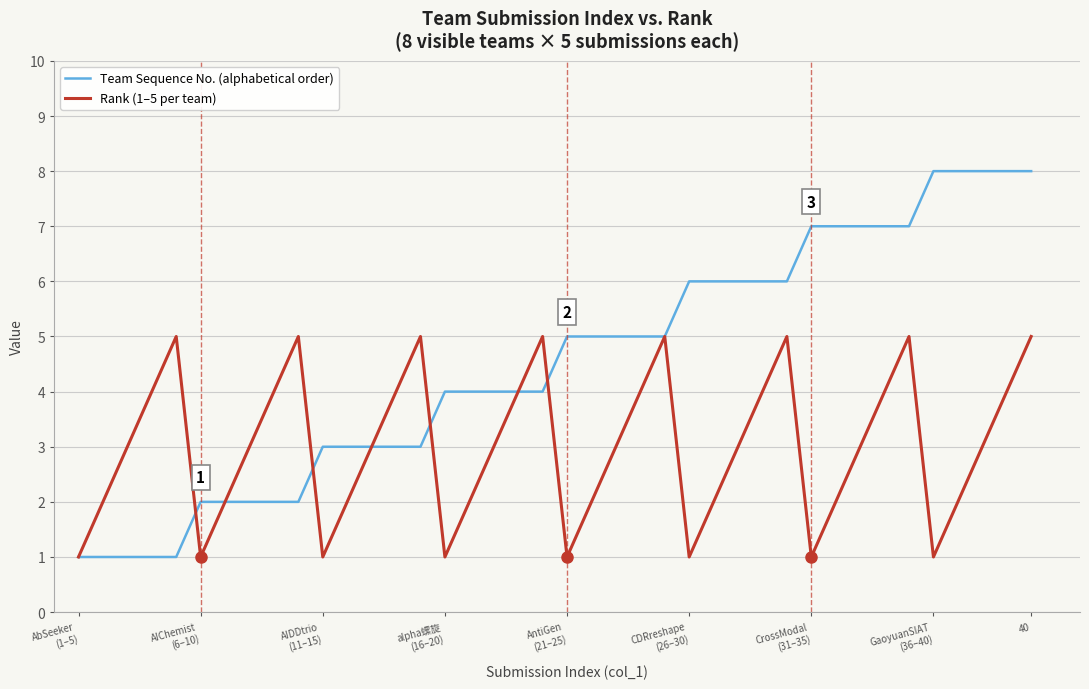

List the series in order of their overall mean, lowest first.

Rank (1–5 per team), Team Sequence No. (alphabetical order)